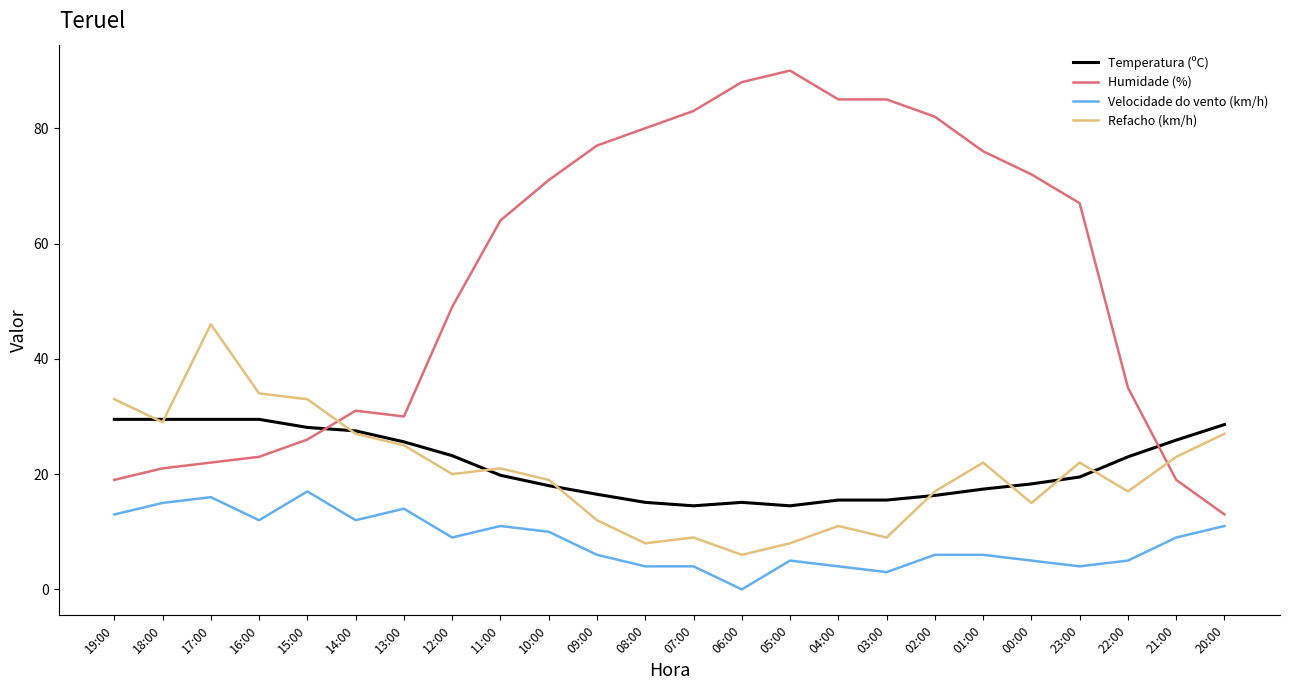

True or false: Refacho (km/h) has more than 2 interior local peaks.

True